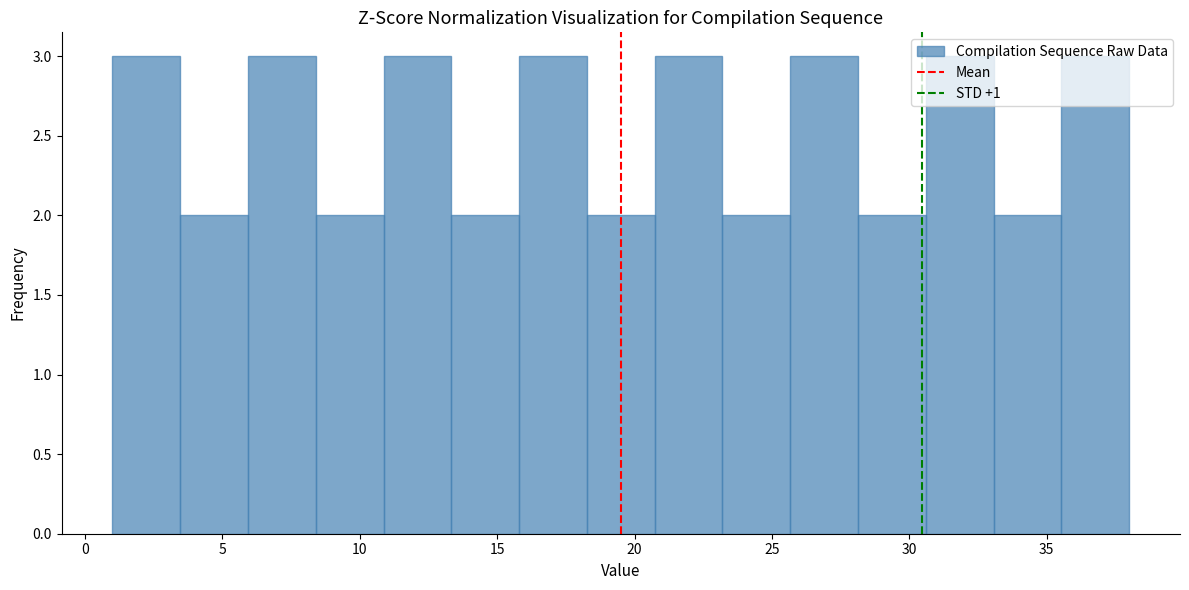

Reading left to right, transcribe this chart: for each bar, give the range it covers on the x-axis and its height. Neither the bar edges nor the heights are printed on the chart, so give them approximately, as read against the axes.

1.0 to 3.5: 3
3.5 to 6.0: 2
6.0 to 8.5: 3
8.5 to 11.0: 2
11.0 to 13.5: 3
13.5 to 16.0: 2
16.0 to 18.5: 3
18.5 to 20.5: 2
20.5 to 23.0: 3
23.0 to 25.5: 2
25.5 to 28.0: 3
28.0 to 30.5: 2
30.5 to 33.0: 3
33.0 to 35.5: 2
35.5 to 38.0: 3